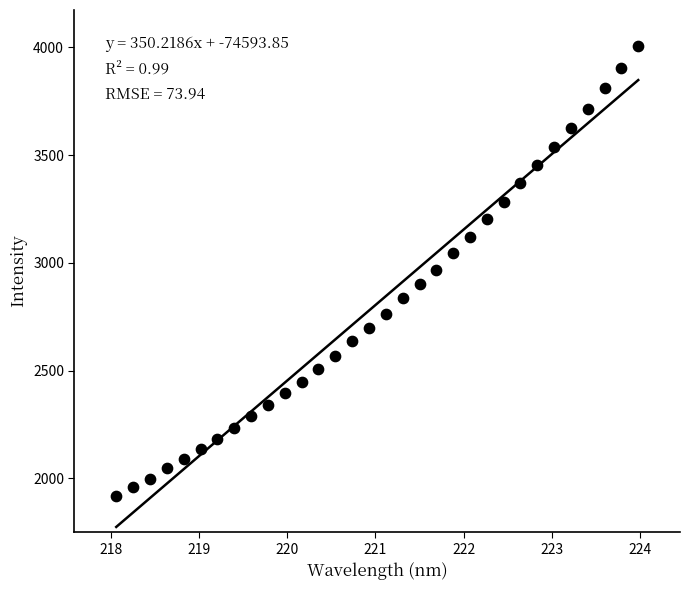

What is the range of X values (max minus min)?

5.9